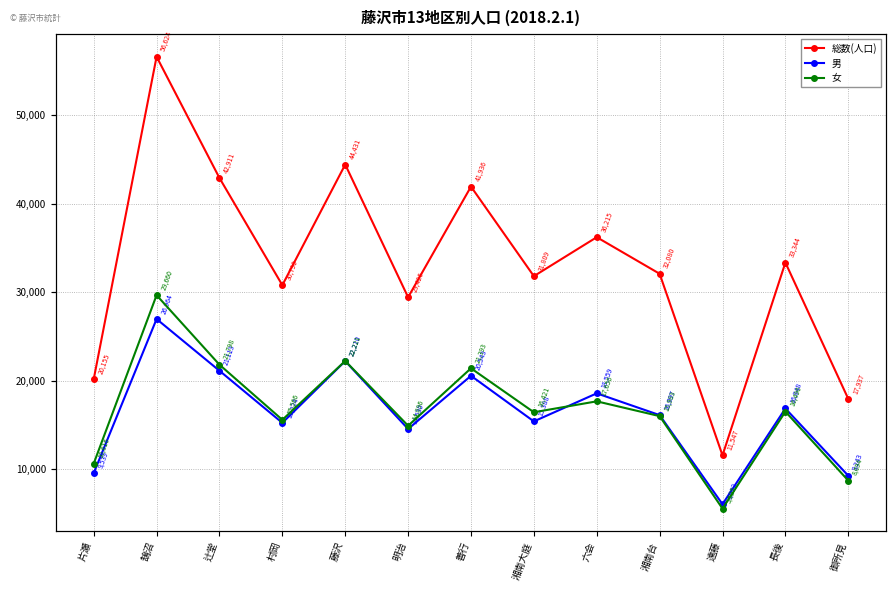

What position from the left is 鵠沼?

2